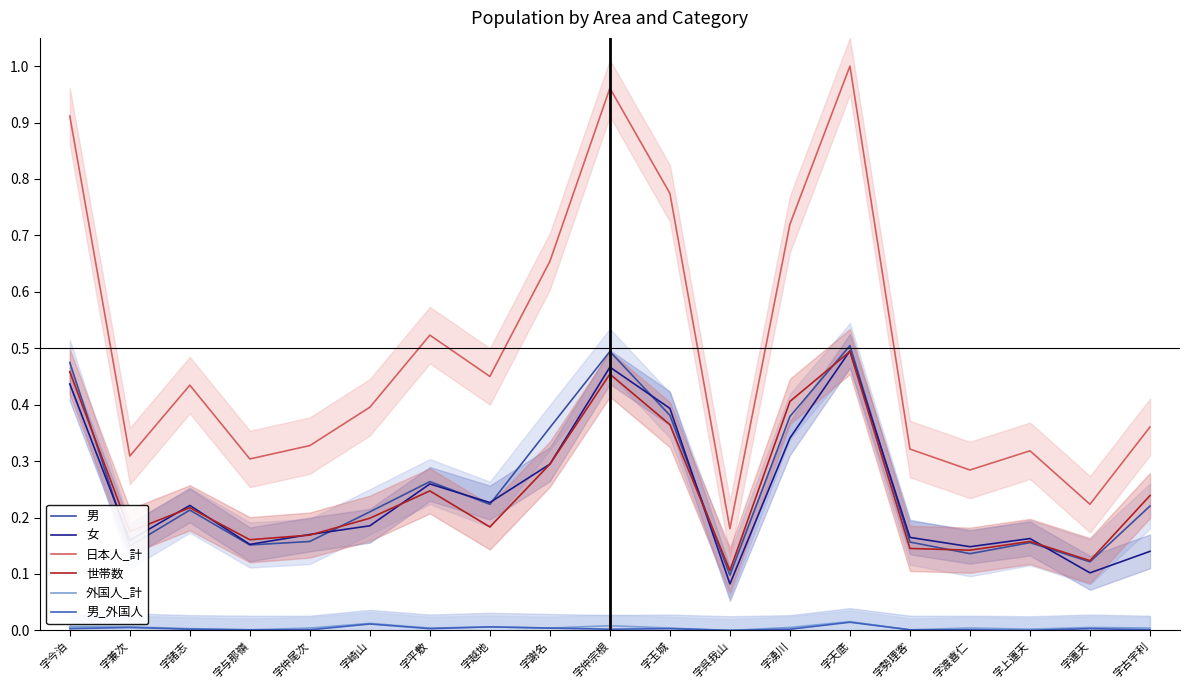

List the labels in order of 男 value, largest first.

字天底, 字仲宗根, 字今泊, 字玉城, 字湧川, 字謝名, 字平敷, 字越地, 字古宇利, 字諸志, 字崎山, 字仲尾次, 字勢理客, 字上運天, 字与那嶺, 字兼次, 字渡喜仁, 字運天, 字呉我山